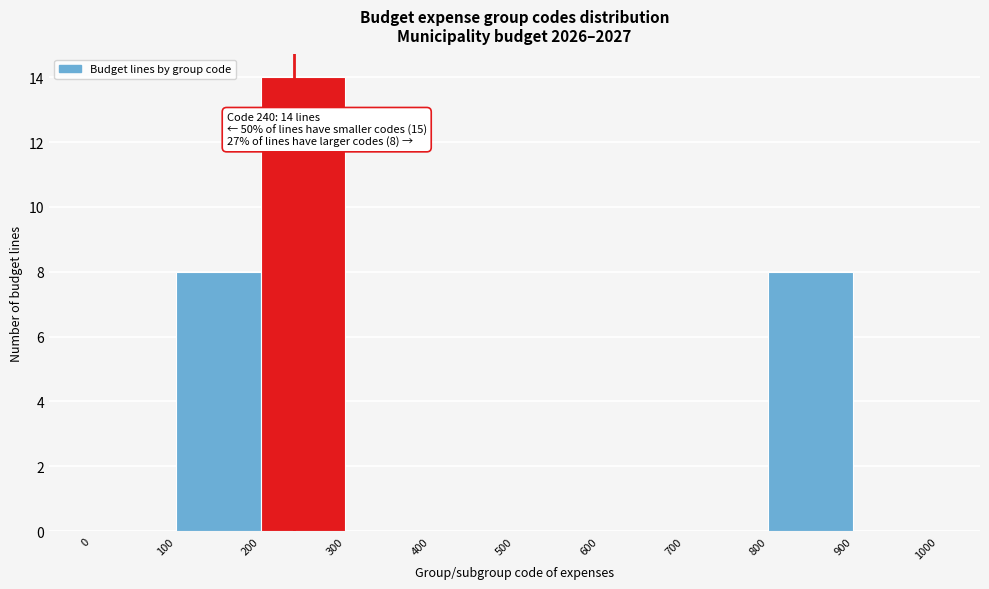

Over which range of the x-axis is the bar tallest?

200 to 300